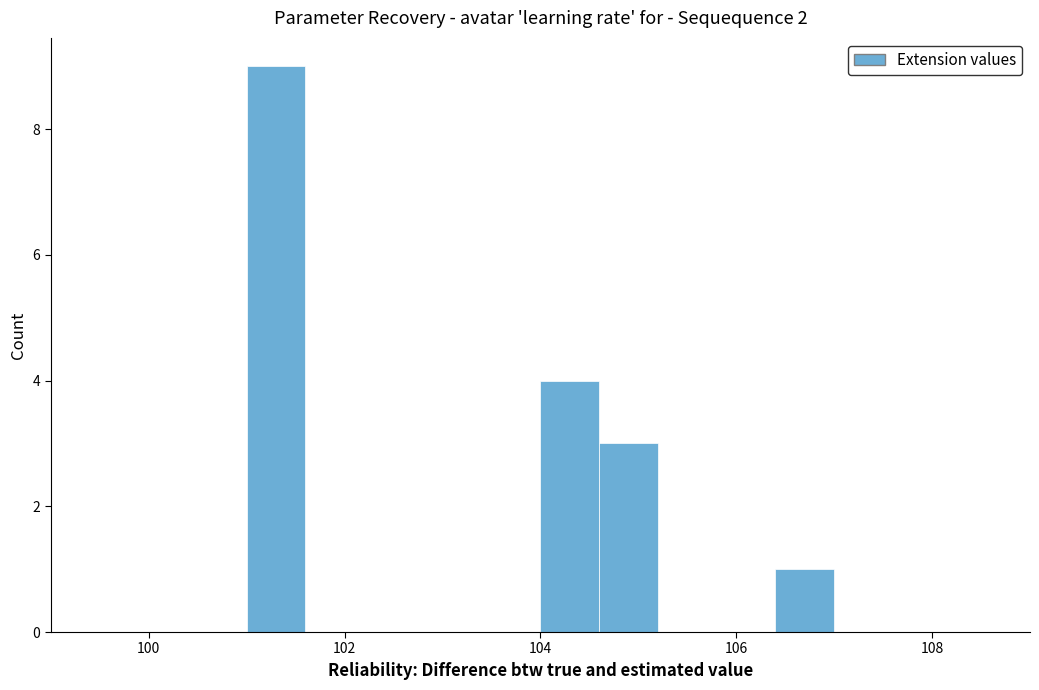

Read against the x-axis, roughly where is the centre of the tallest bar?

101.4